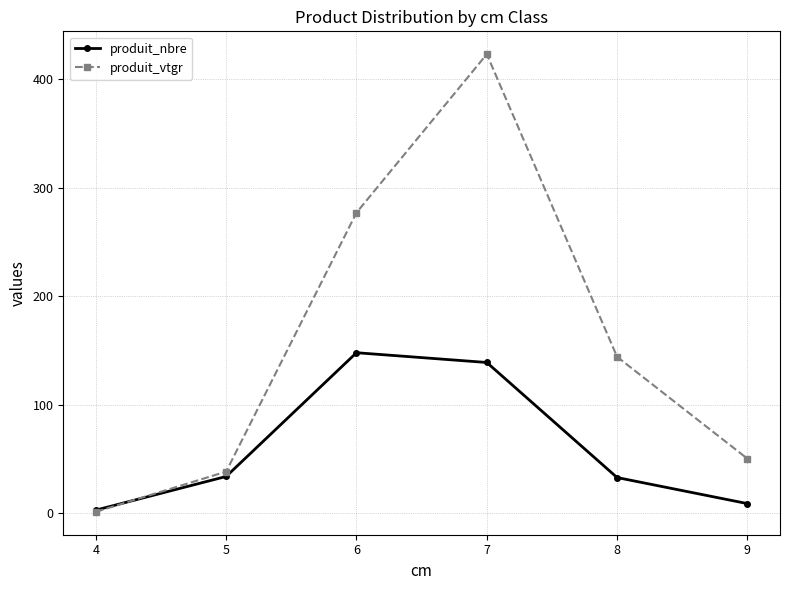

At 9, list the series in order from largest to smallest.

produit_vtgr, produit_nbre